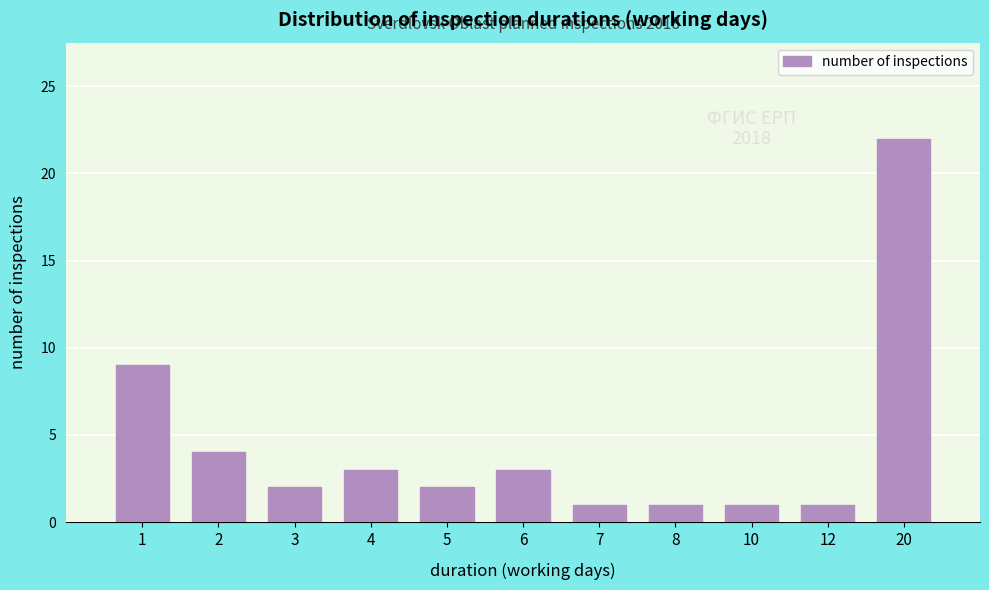

Reading left to right, transcribe all the data shown in this chart.

1=9	2=4	3=2	4=3	5=2	6=3	7=1	8=1	10=1	12=1	20=22